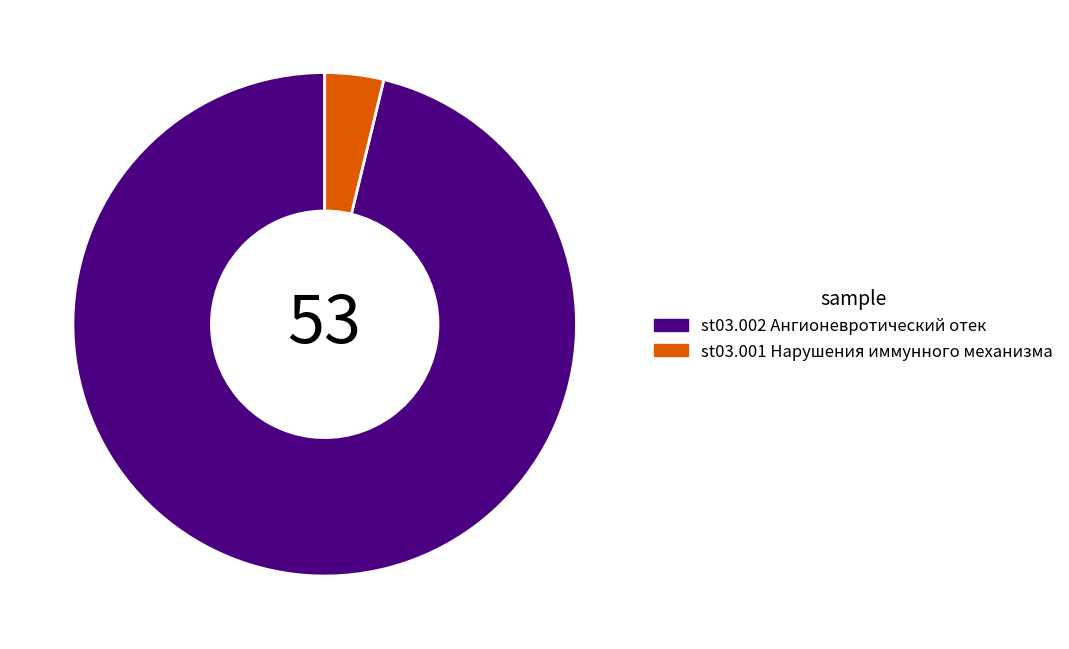

Is there any slice that represents more than half of the pie?

Yes